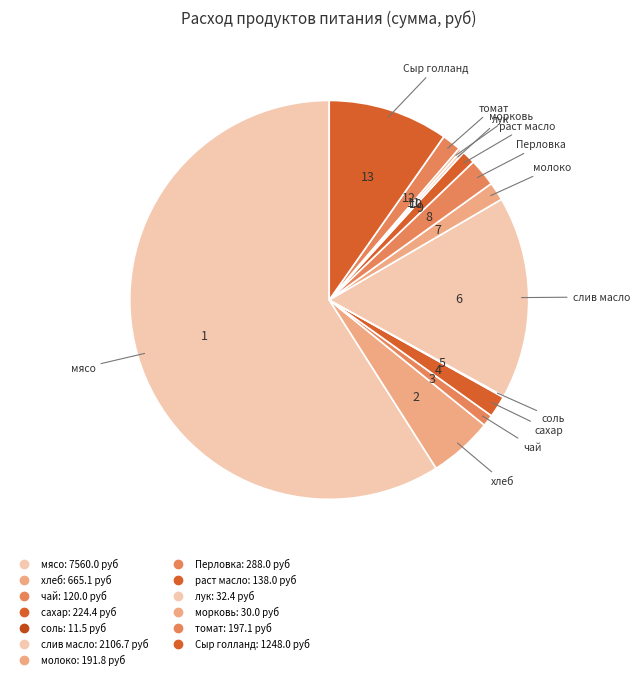

To the nearest percent, what percentage of the pie is Перловка?

2%